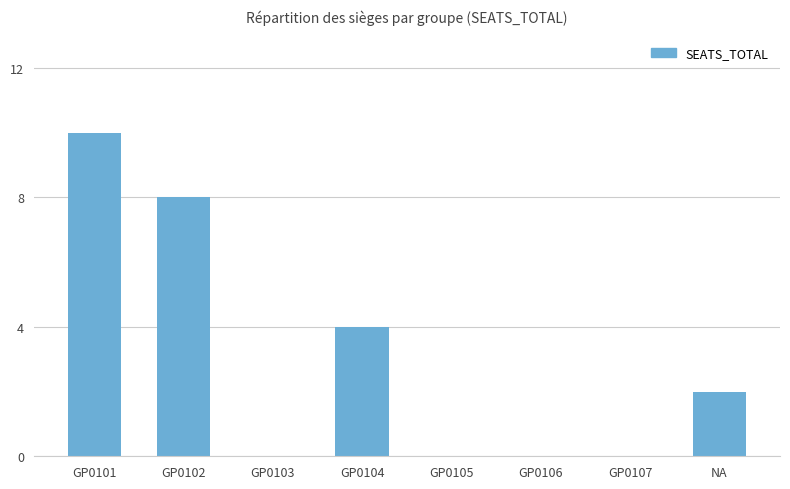

Which has a higher value, NA or GP0105?

NA